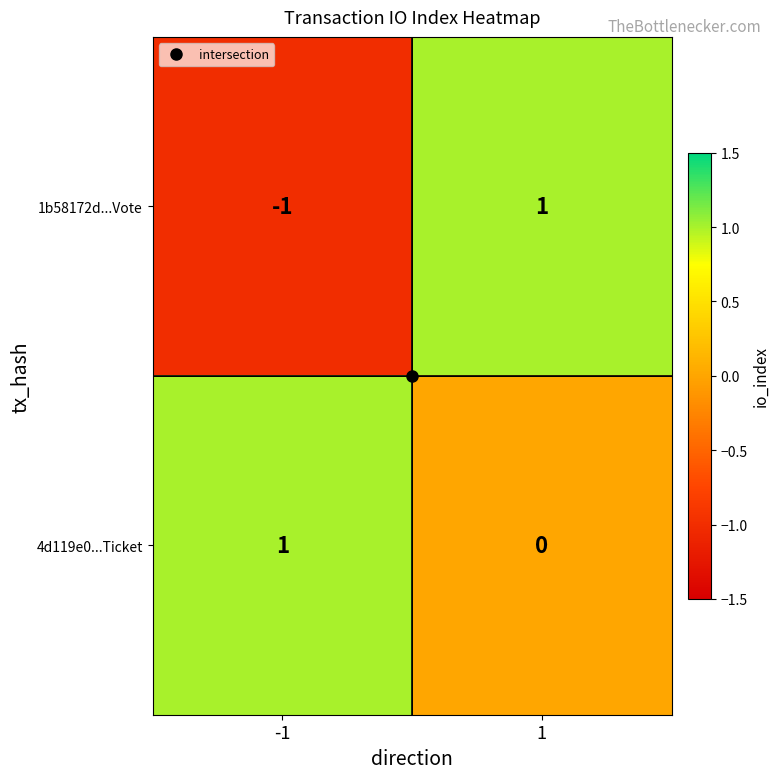

Which series has the largest total across all categories?

4d119e0...Ticket